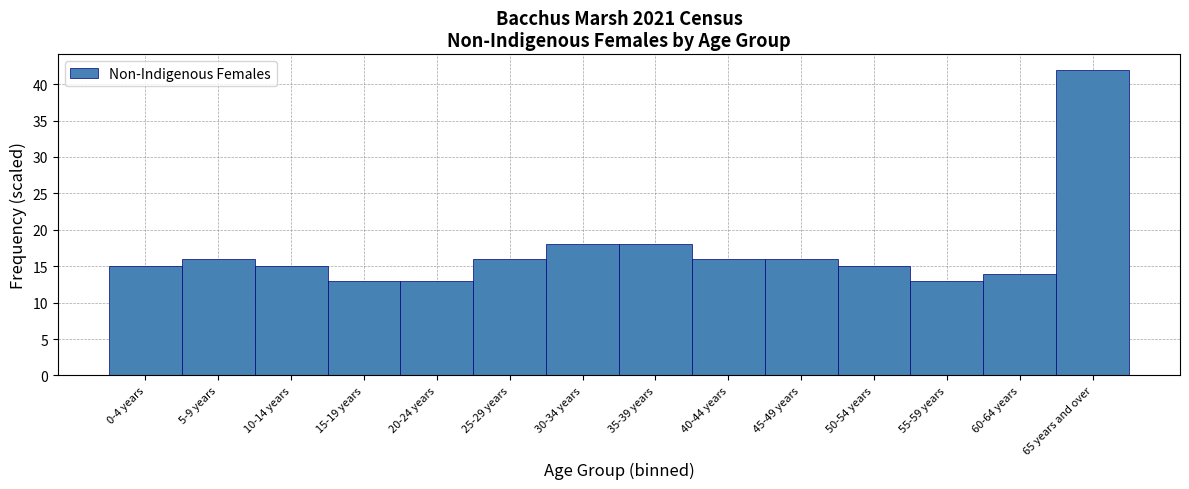

Reading left to right, transcribe all the data shown in this chart.

0-4 years=15	5-9 years=16	10-14 years=15	15-19 years=13	20-24 years=13	25-29 years=16	30-34 years=18	35-39 years=18	40-44 years=16	45-49 years=16	50-54 years=15	55-59 years=13	60-64 years=14	65 years and over=42